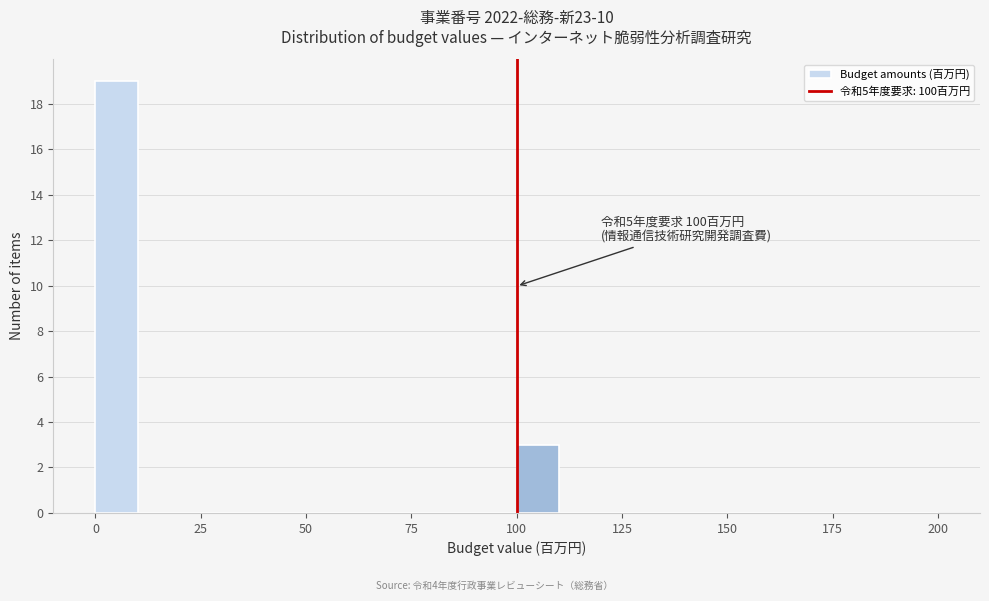

Around what value on the x-axis is the tallest bar? Give the approximate position of its centre, as read against the axis.

5